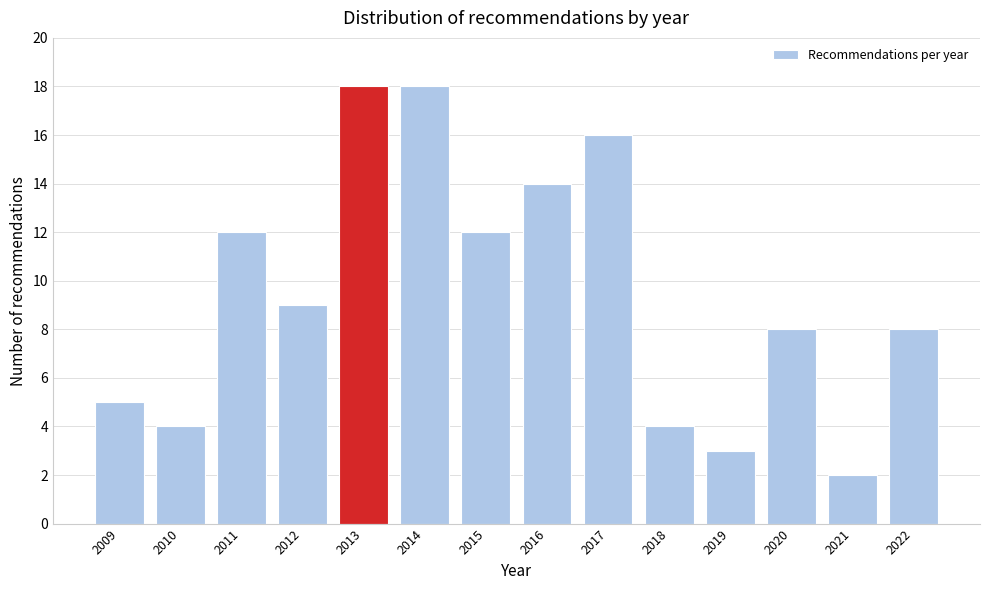

Reading left to right, transcribe all the data shown in this chart.

5	4	12	9	18	18	12	14	16	4	3	8	2	8